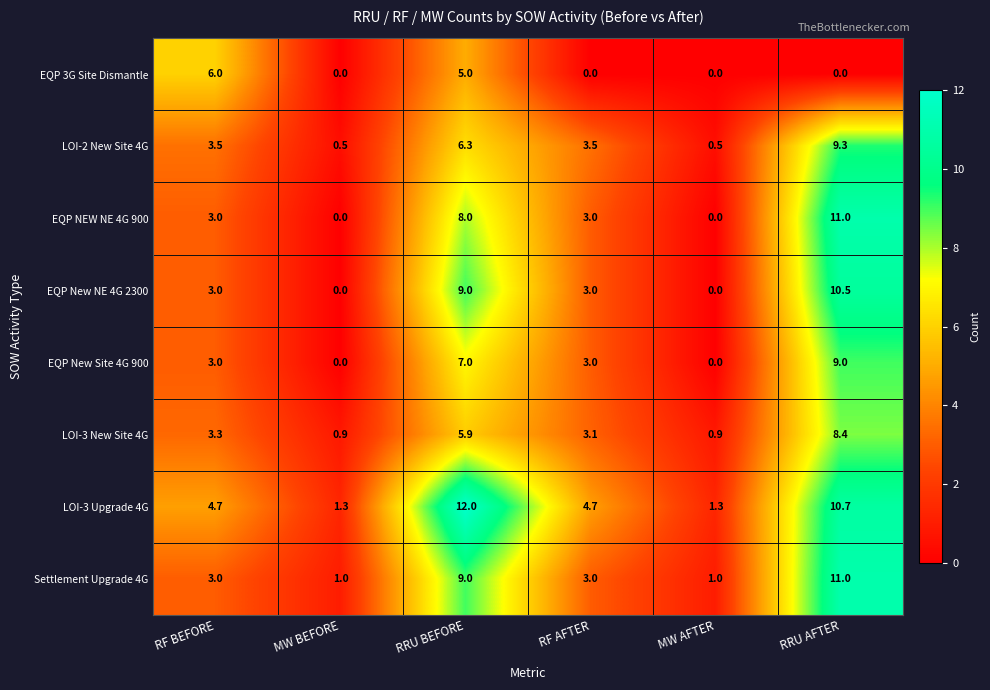

What value does the EQP NEW NE 4G 900 series have at RF AFTER?

3.0